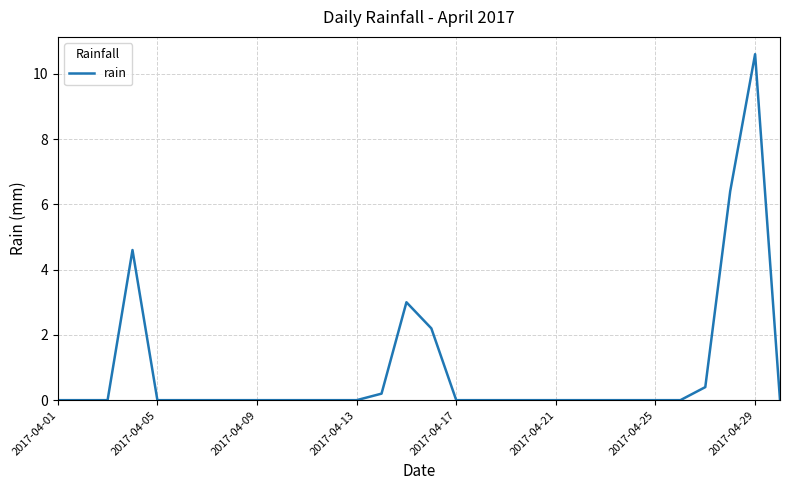

What is the difference between the maximum and minimum values?

10.6